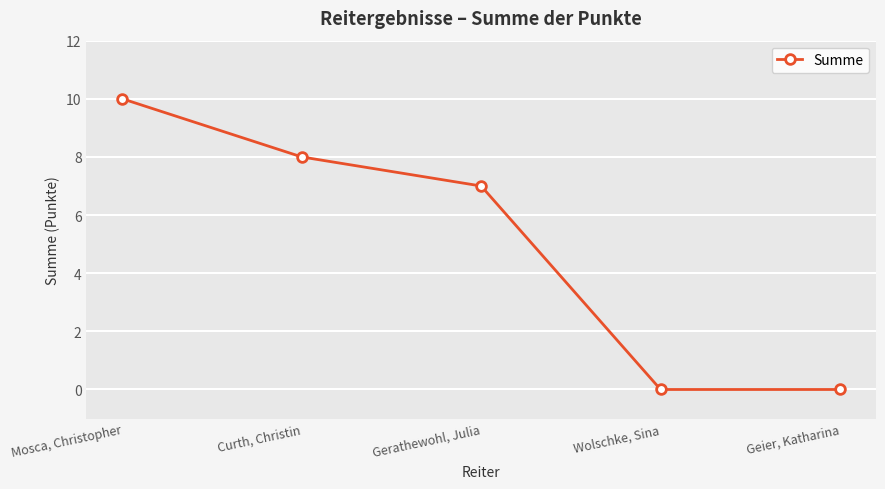

Count the number of data series in this chart.

1